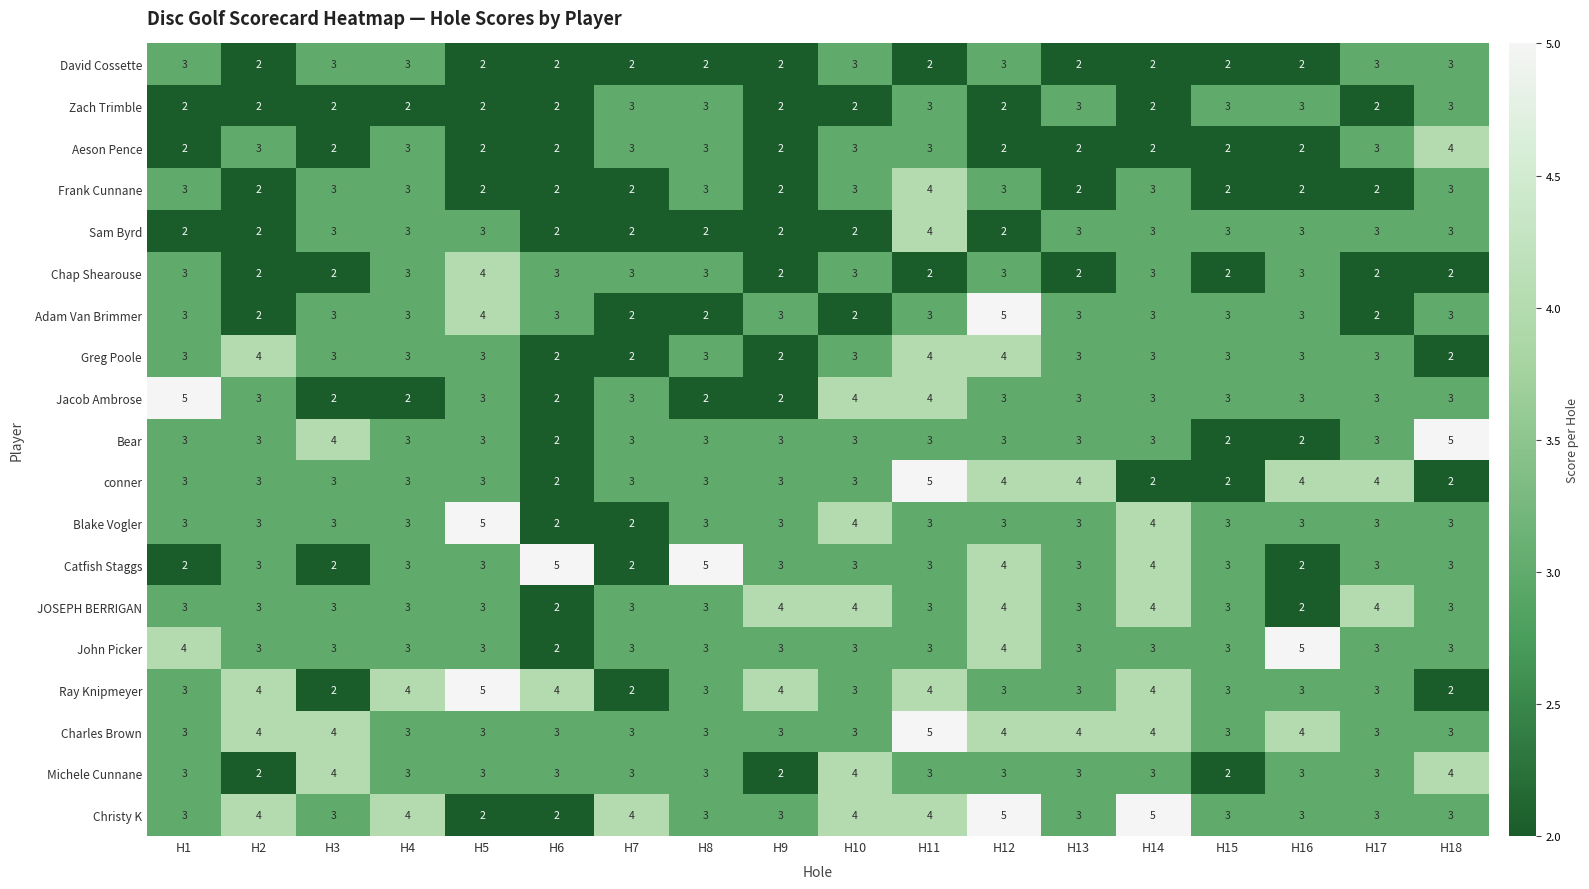

True or false: JOSEPH BERRIGAN has a value of 3 at H17.

False